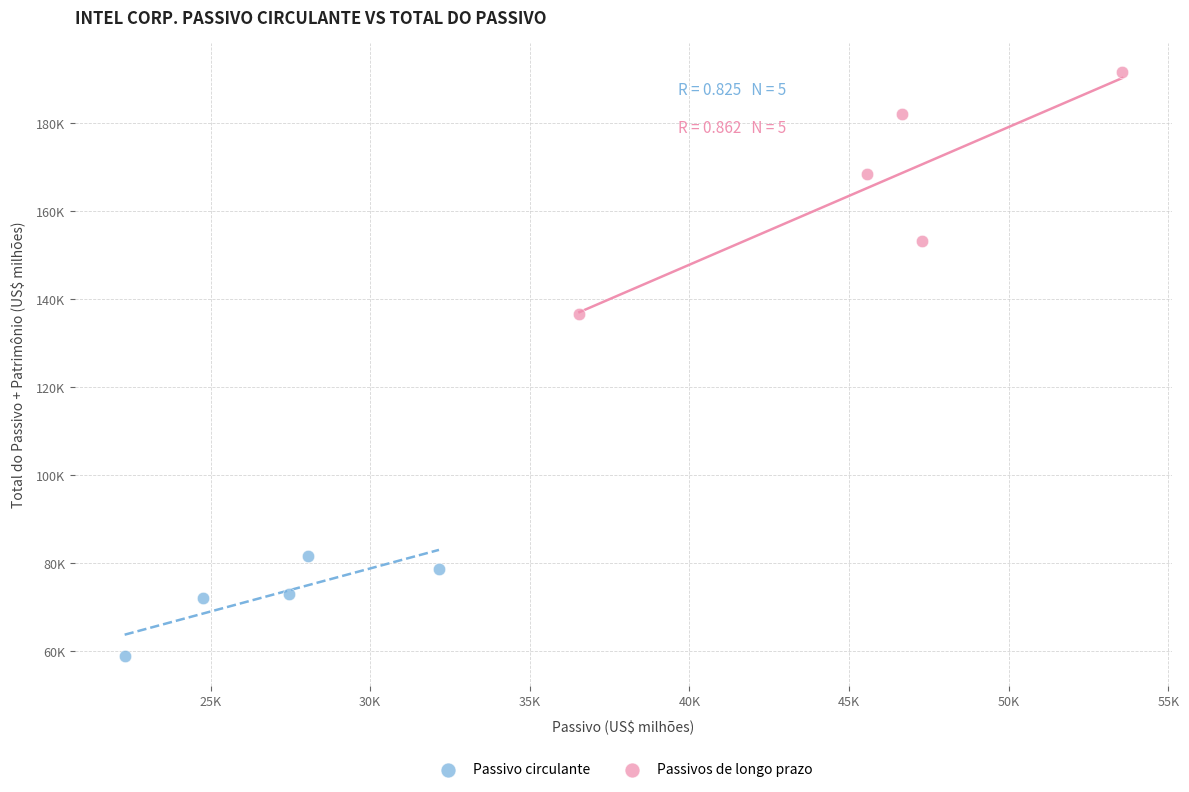

What are all the series names shown in the legend?

Passivo circulante, Passivos de longo prazo